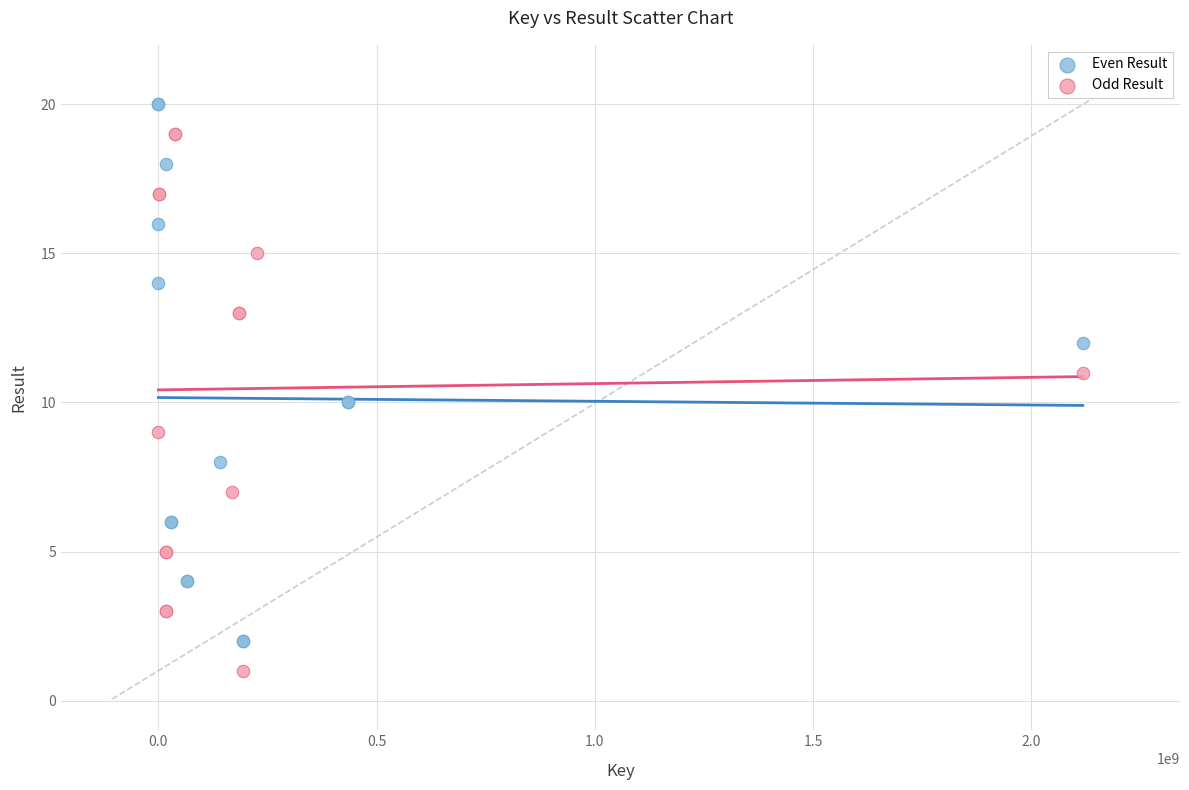

What are all the series names shown in the legend?

Even Result, Odd Result